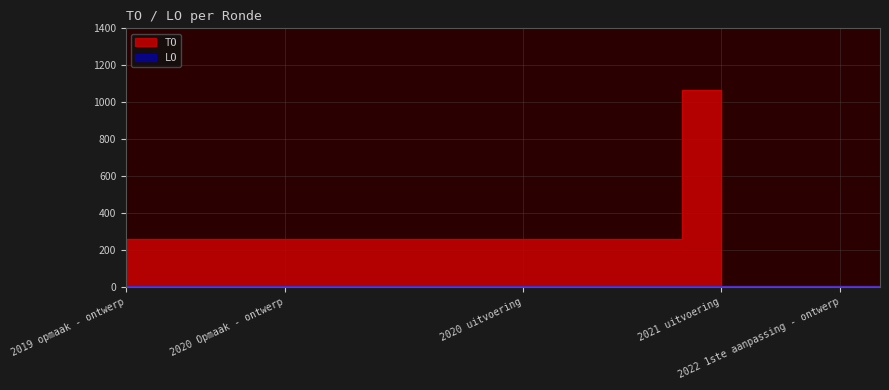

What is the sum of all values?

4929